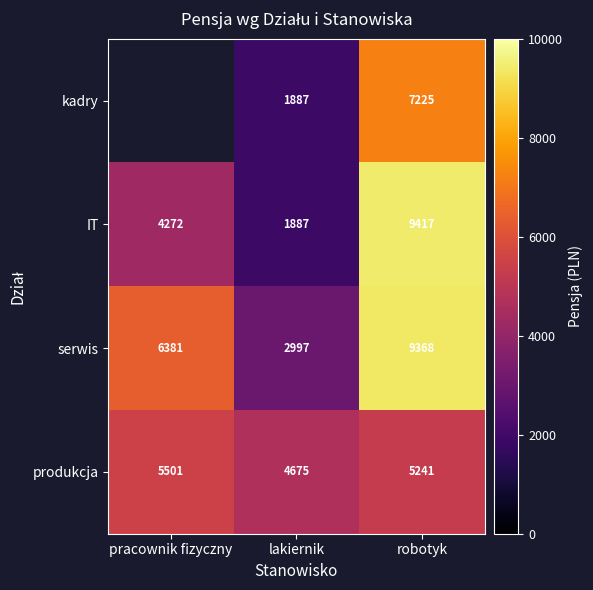

At robotyk, list the series in order from largest to smallest.

IT, serwis, kadry, produkcja